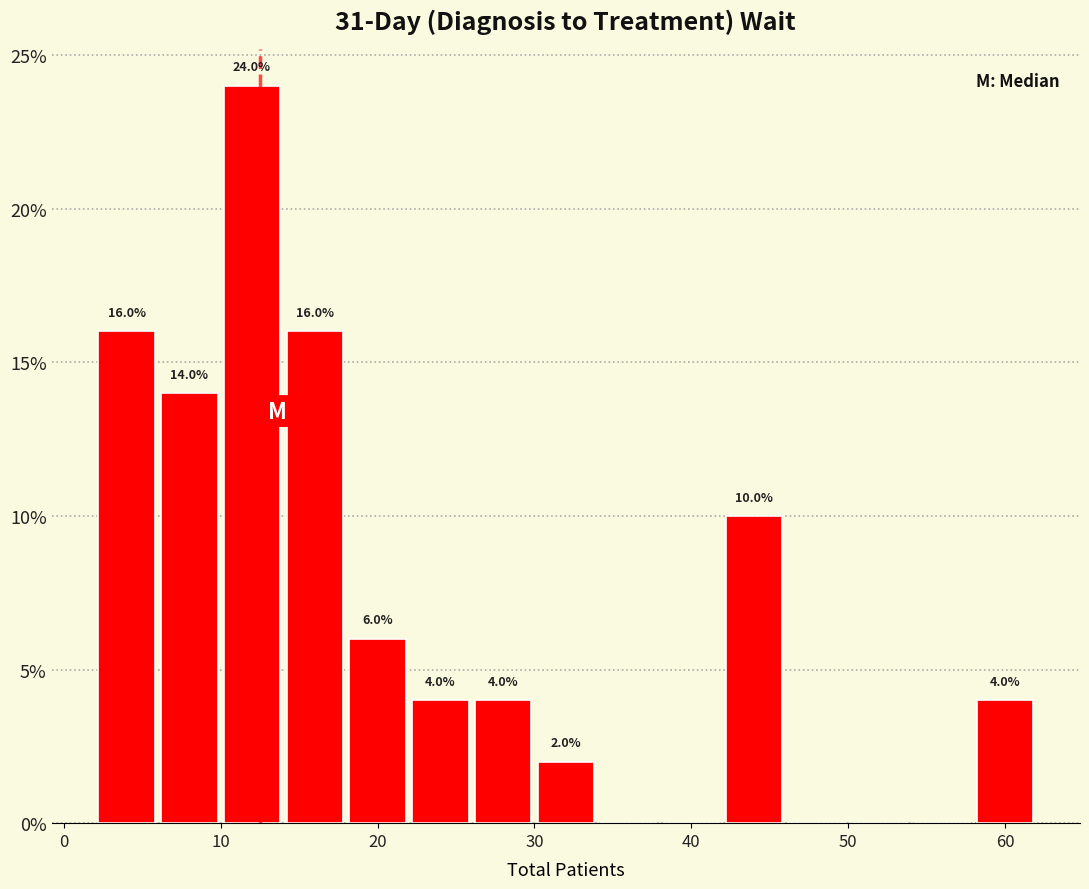

Which range on the x-axis has the tallest bar?

10 to 14